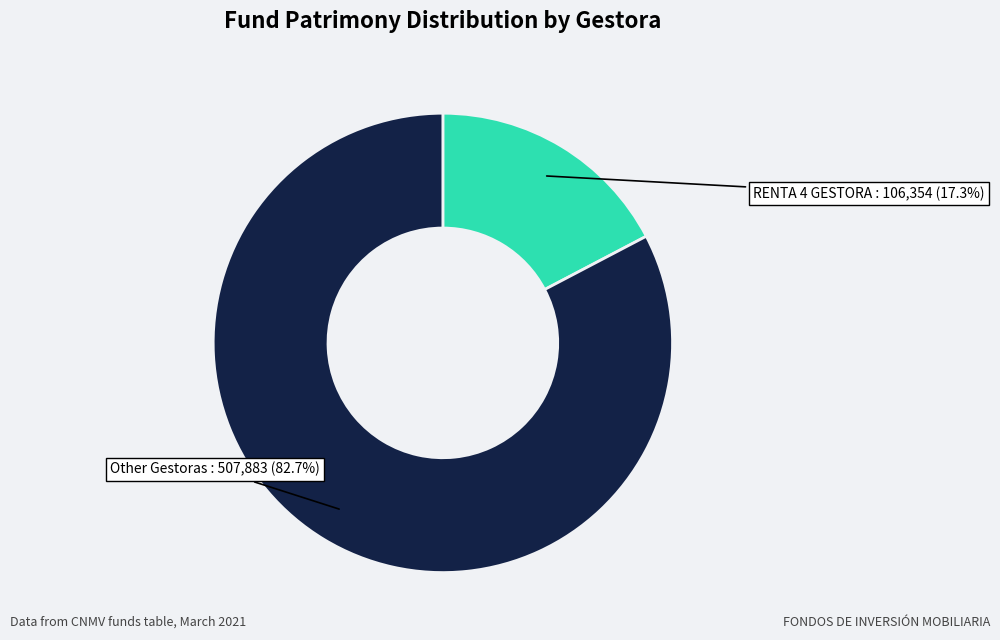

Does any single category account for the majority?

Yes